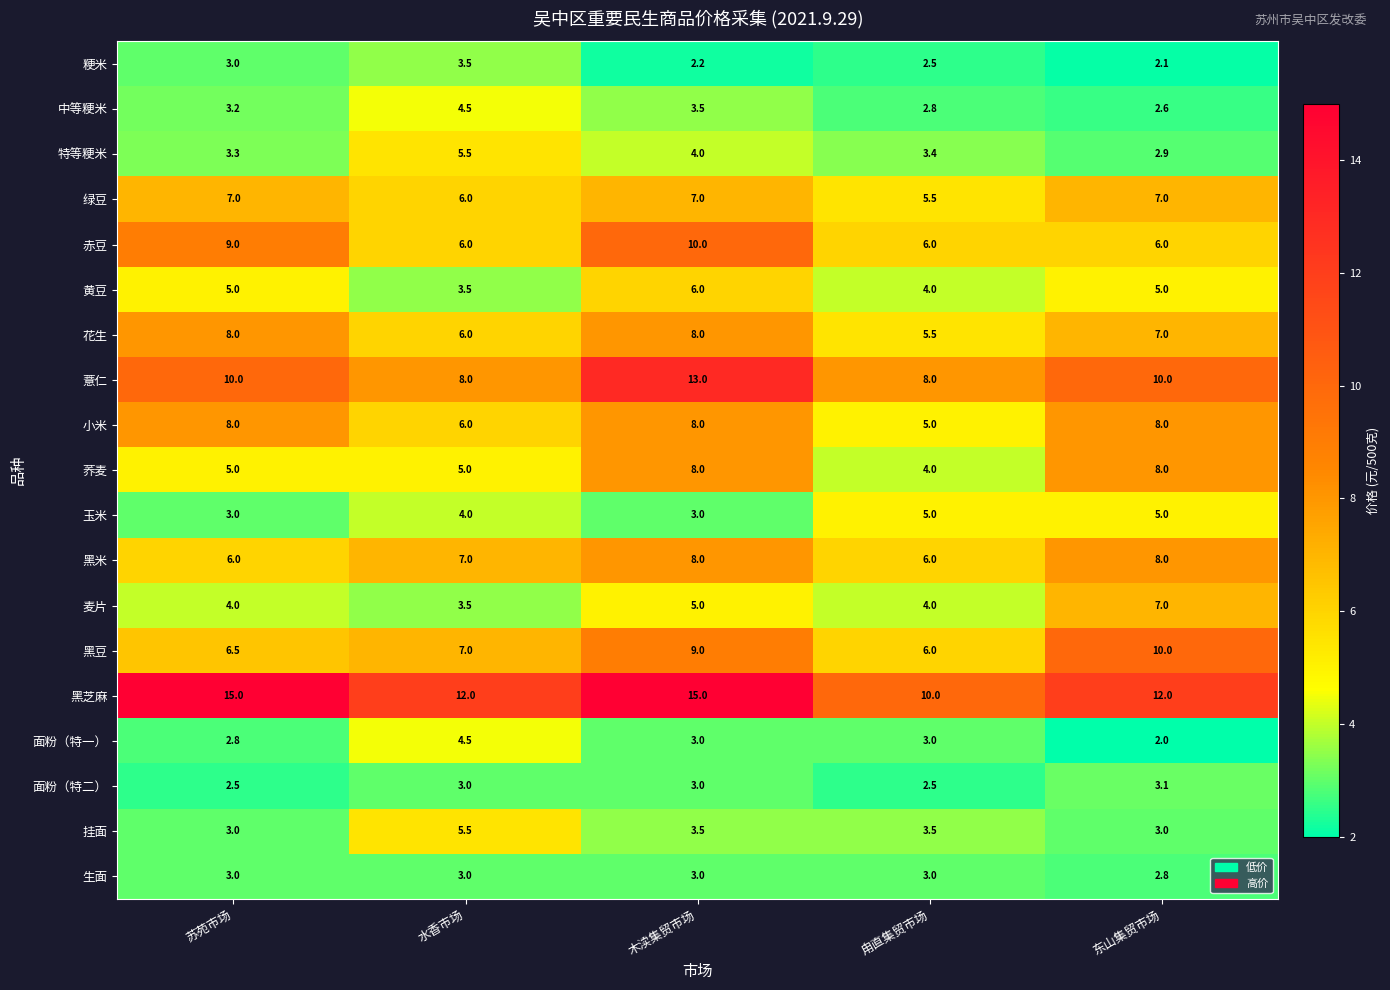

At which category is the sum across all series the highest?

木渎集贸市场